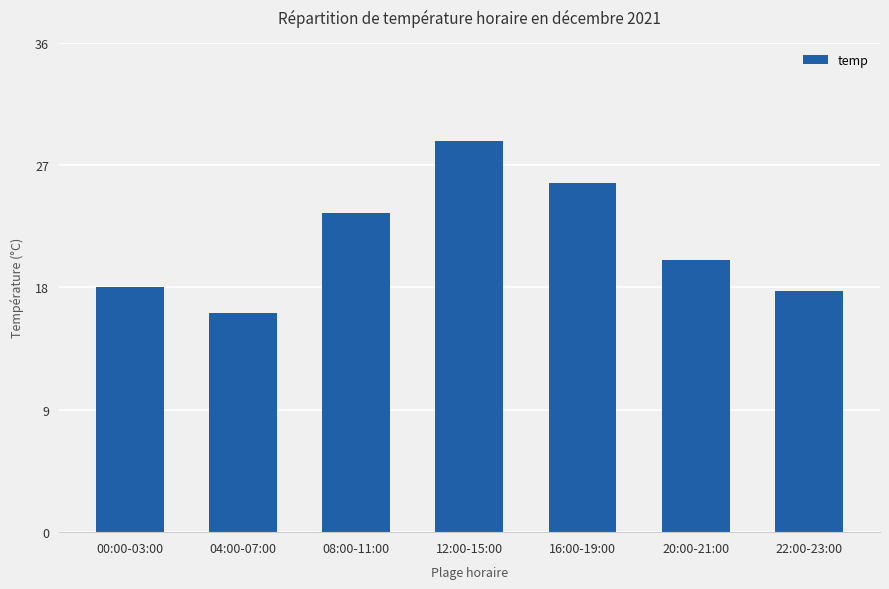

What is the greatest value displayed?

28.7